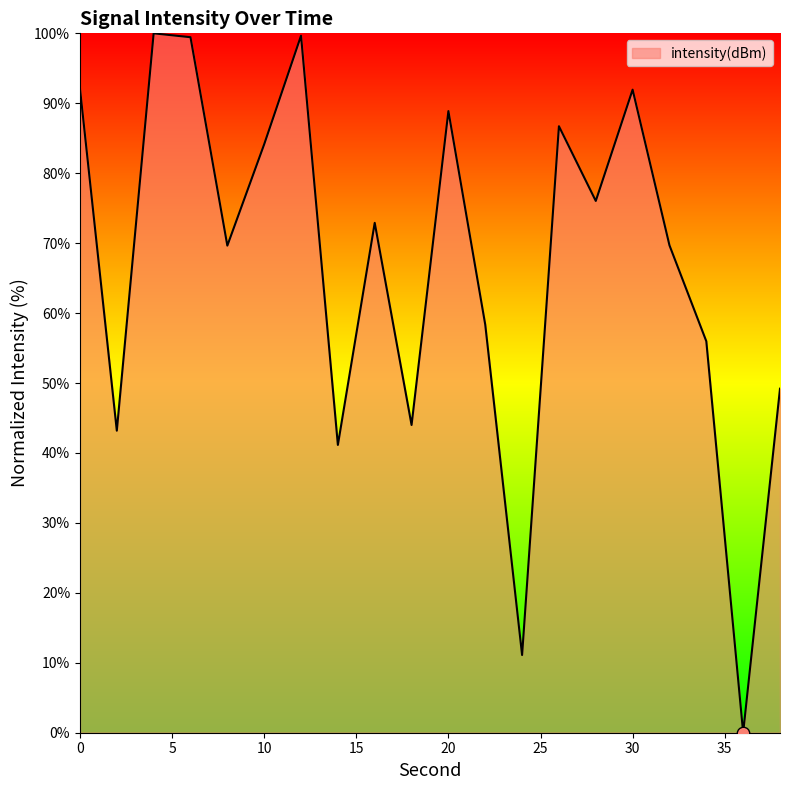

What is the greatest value displayed?

100.0